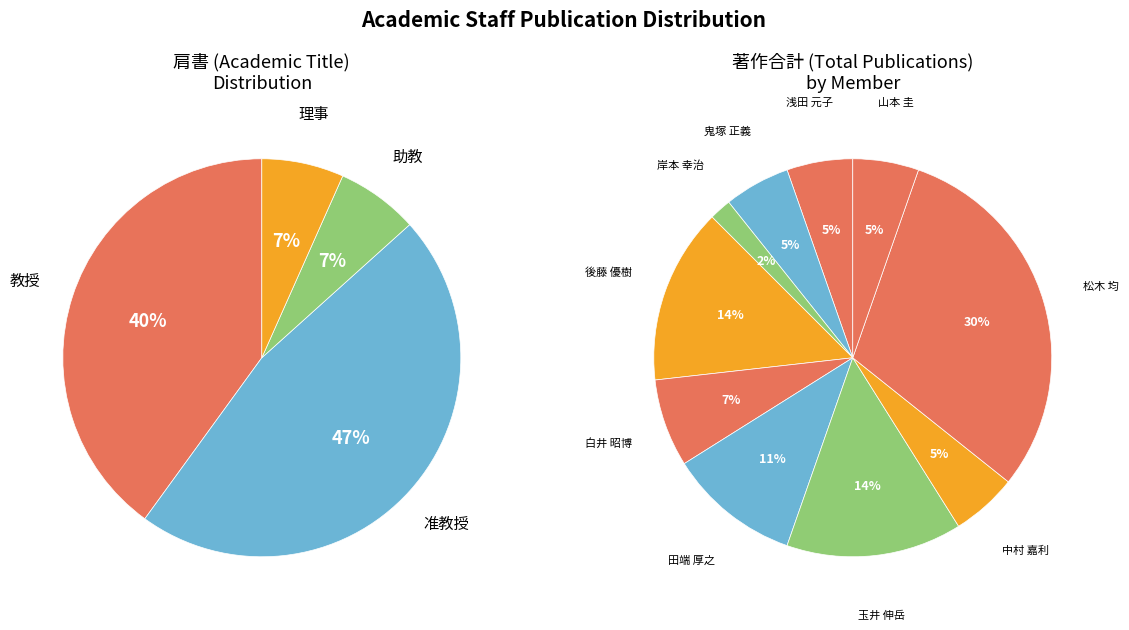

Which category has the biggest portion of the pie?

准教授